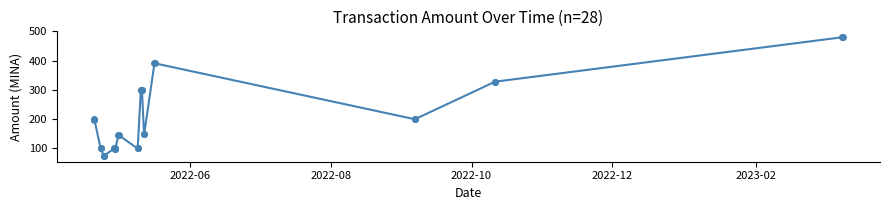

How many lines are shown in the chart?

1